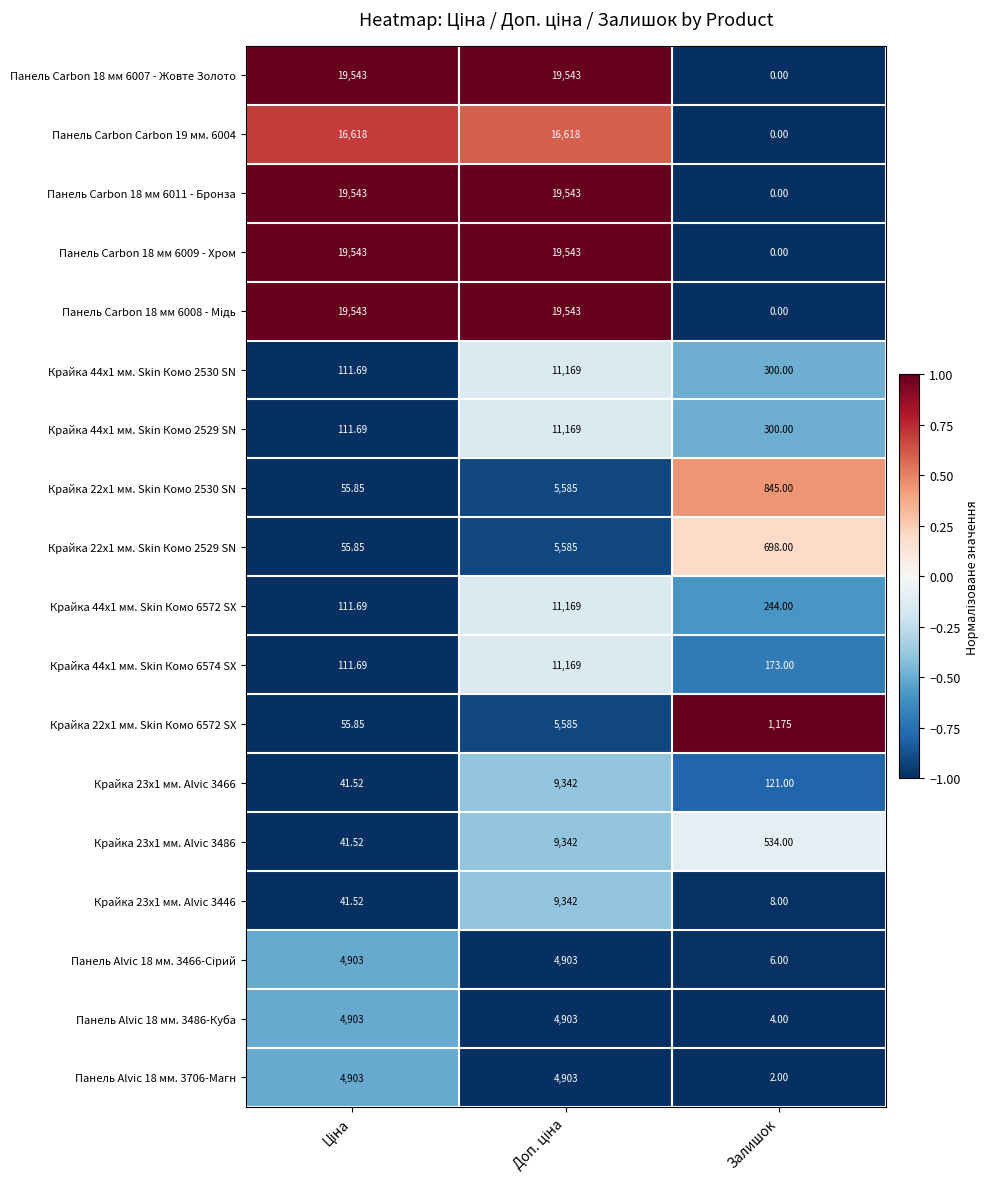

At which label is Крайка 22x1 мм. Skin Комо 2529 SN closest to 2820?

Залишок